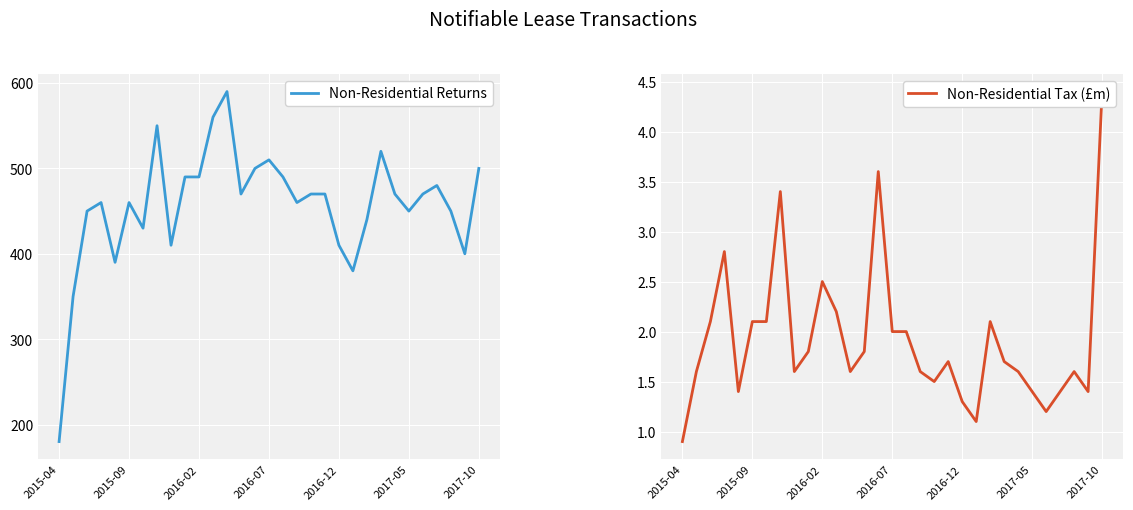

What is the sum of all Non-Residential Returns values?

14150